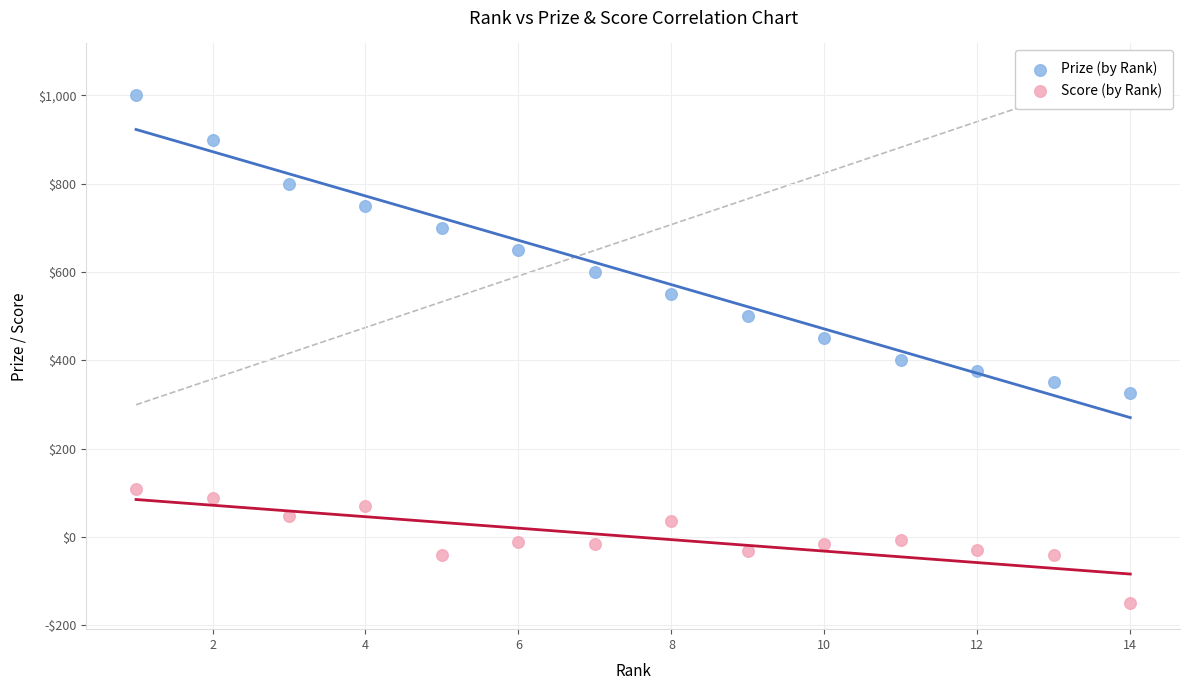

Which series has the widest spread of Y values?

Prize (by Rank)